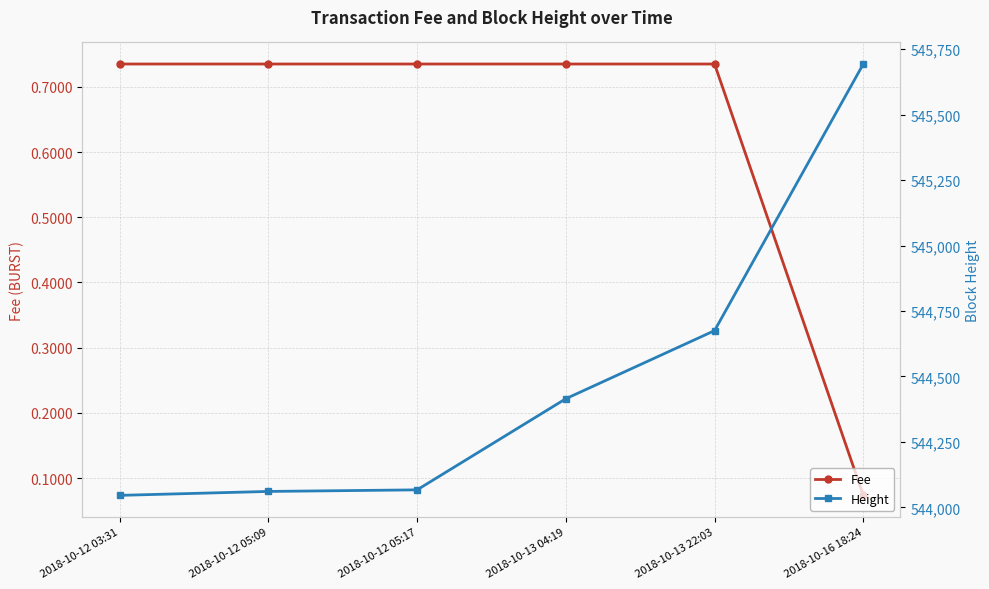

True or false: Fee and Height cross at least once.

False